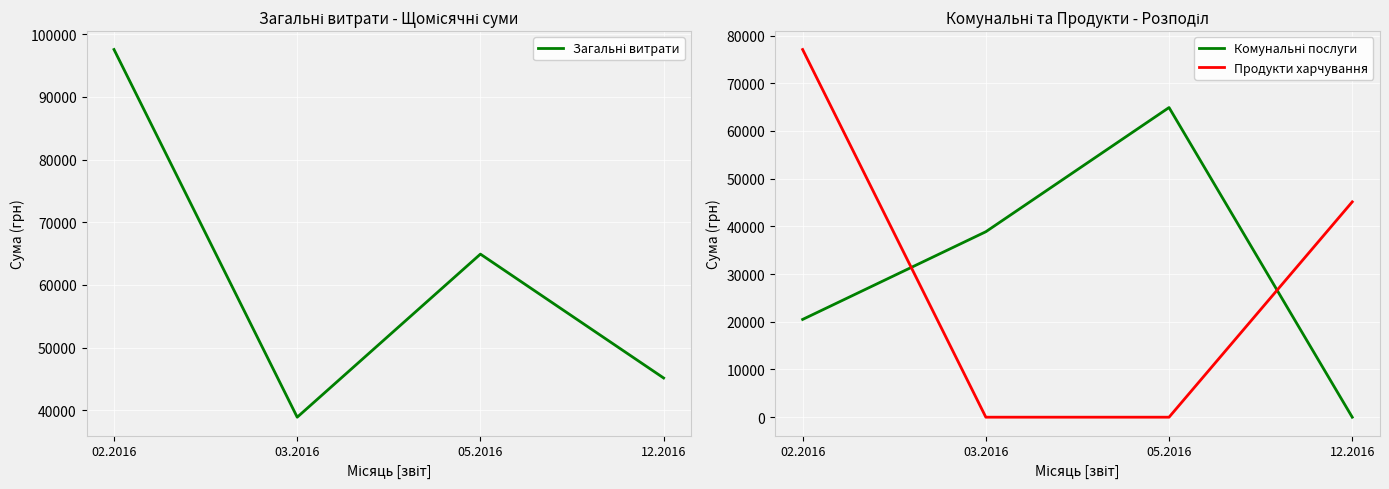

Which series has the widest spread of values?

Продукти харчування